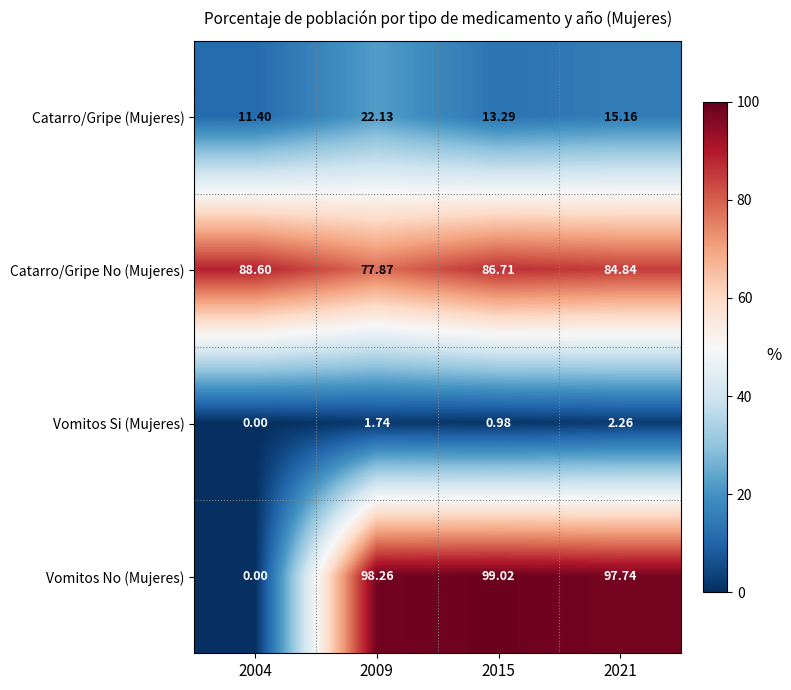

Which series changed the most between 2004 and 2015?

Vomitos No (Mujeres)